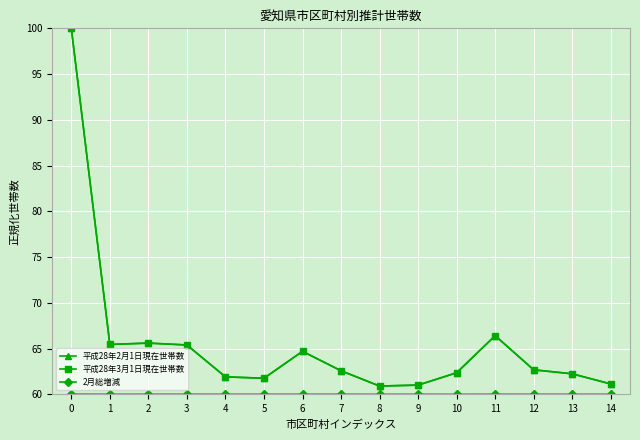

What is the value of the 平成28年2月1日現在世帯数 point at the 2nd from the left?

65.4